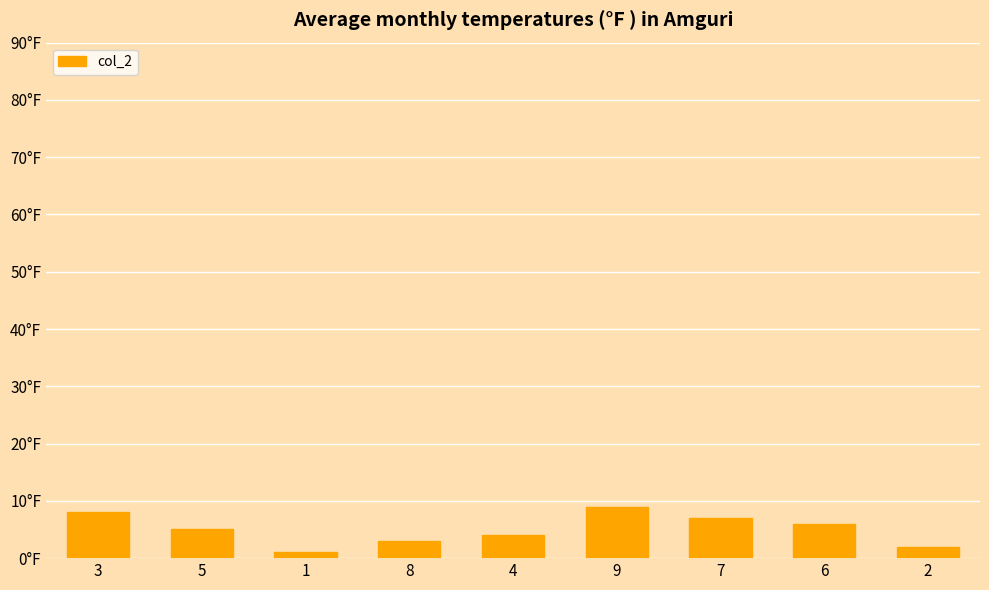

Are the bars horizontal?

No